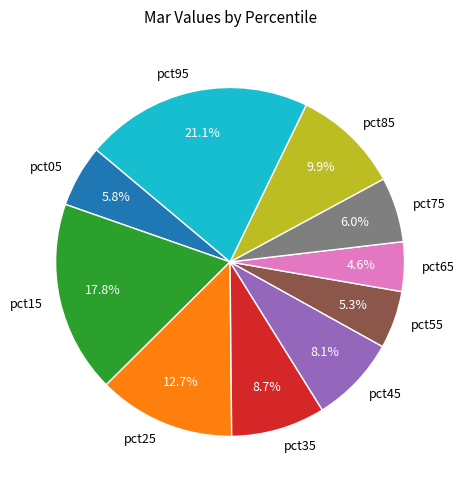

To the nearest percent, what is the combined percentage of pct75 and pct15?

24%